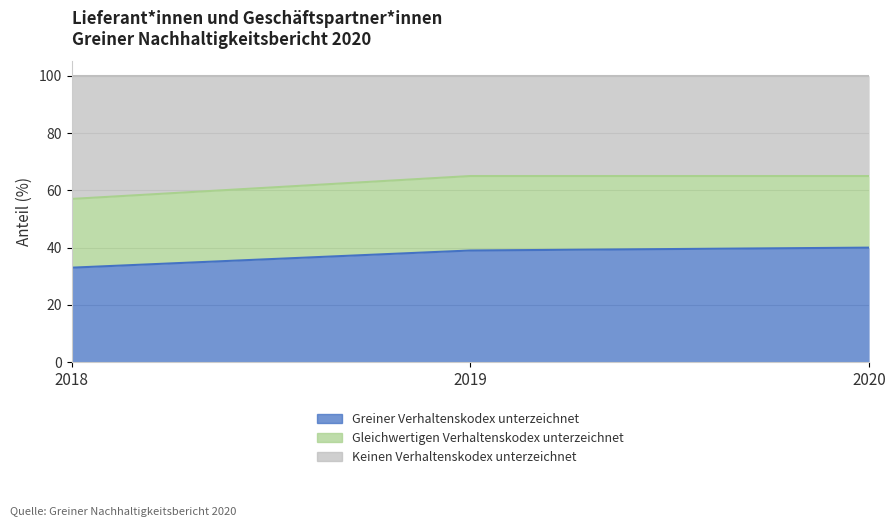

Between 2018 and 2020, which is larger?

2020